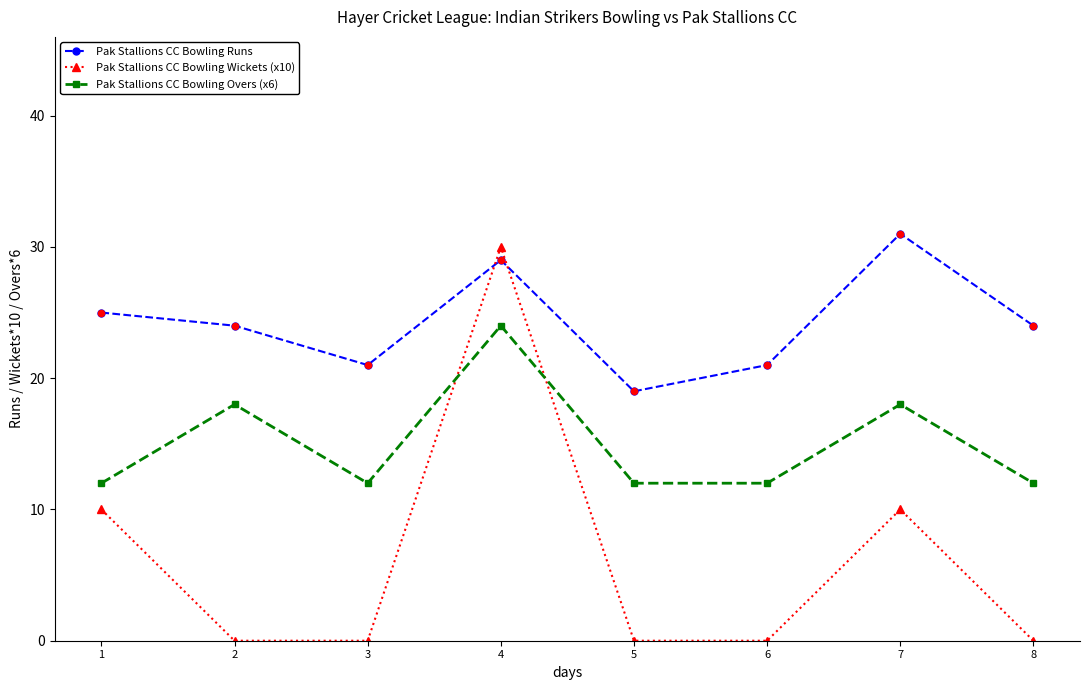

Which series has the largest total across all categories?

Pak Stallions CC Bowling Runs